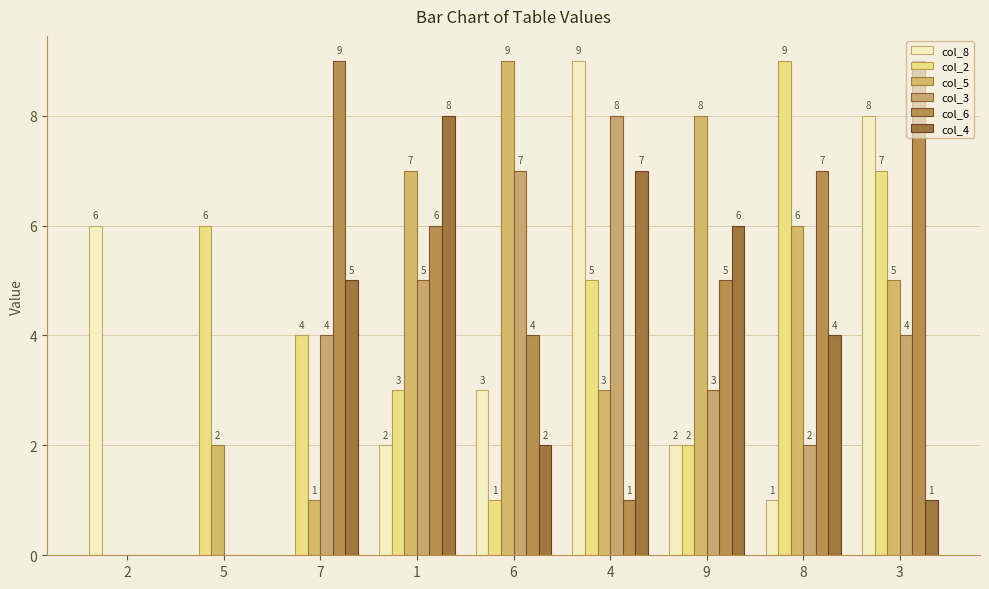

How many distinct data groups are displayed?

6